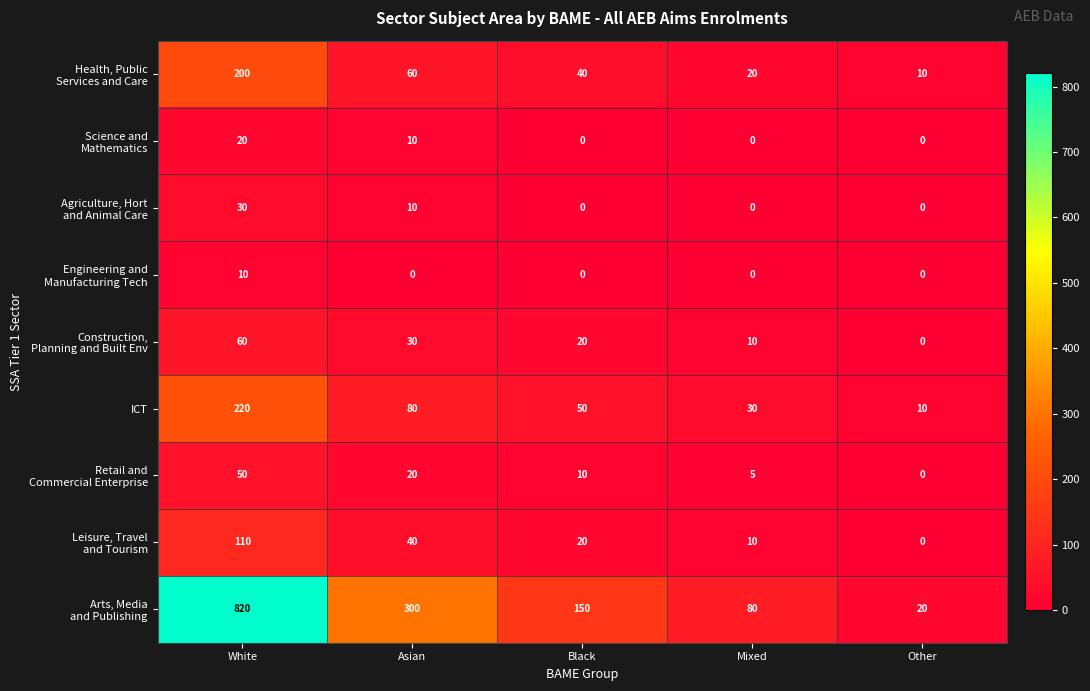

At which category does the chart reach its peak across all series?

White